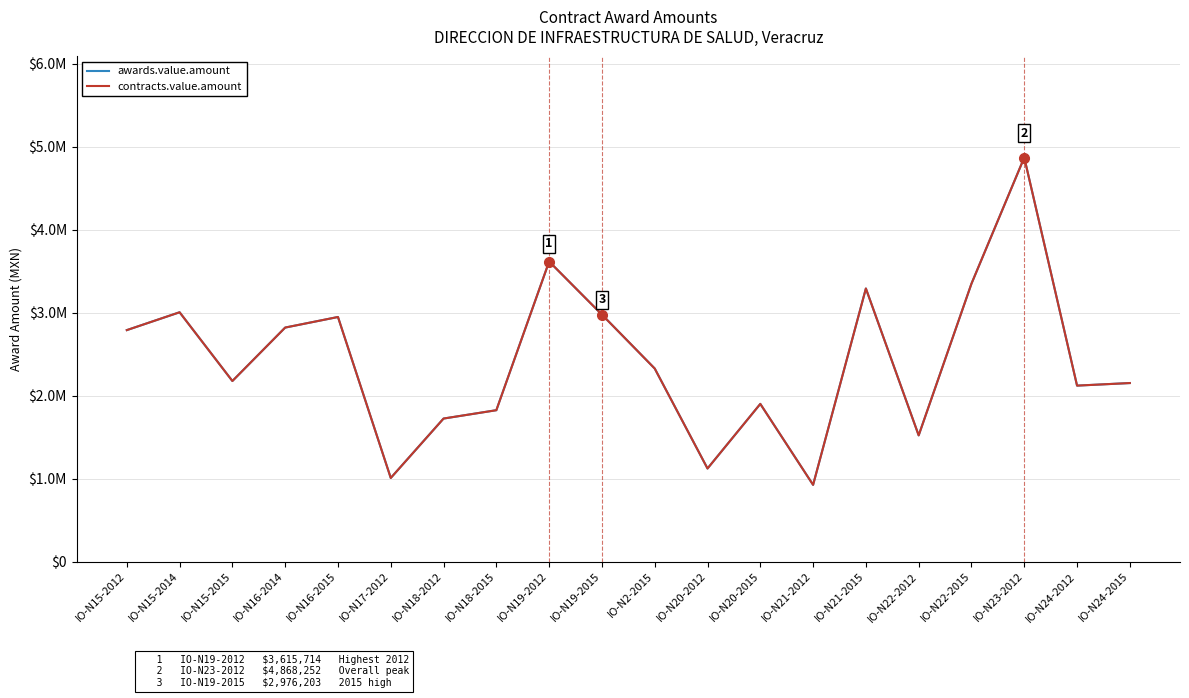

Does the chart display data point markers on the line(s)?

No